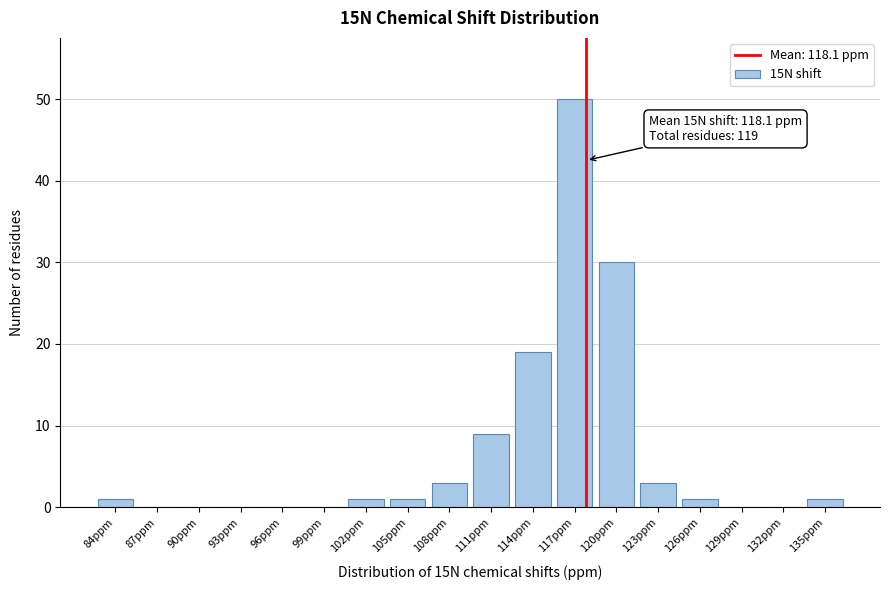

Reading left to right, list all the values displayed in this chart.

84ppm=1	87ppm=0	90ppm=0	93ppm=0	96ppm=0	99ppm=0	102ppm=1	105ppm=1	108ppm=3	111ppm=9	114ppm=19	117ppm=50	120ppm=30	123ppm=3	126ppm=1	129ppm=0	132ppm=0	135ppm=1